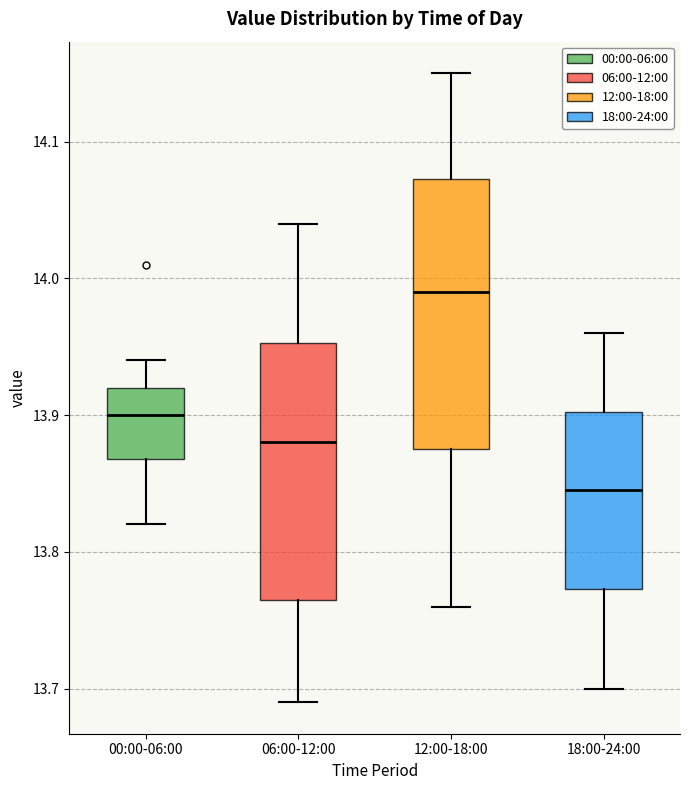

Reading left to right, transcribe this box plot: for each box, give where its median line is, the range the box spans, and where its two whiskers end, as read against the y-axis. The values are not printed on the chart, so give them approximately, as read against the axis.

00:00-06:00: median 13.90, box 13.87 to 13.92, whiskers 13.82 to 13.94
06:00-12:00: median 13.88, box 13.77 to 13.95, whiskers 13.69 to 14.04
12:00-18:00: median 13.99, box 13.88 to 14.07, whiskers 13.76 to 14.15
18:00-24:00: median 13.85, box 13.77 to 13.90, whiskers 13.70 to 13.96